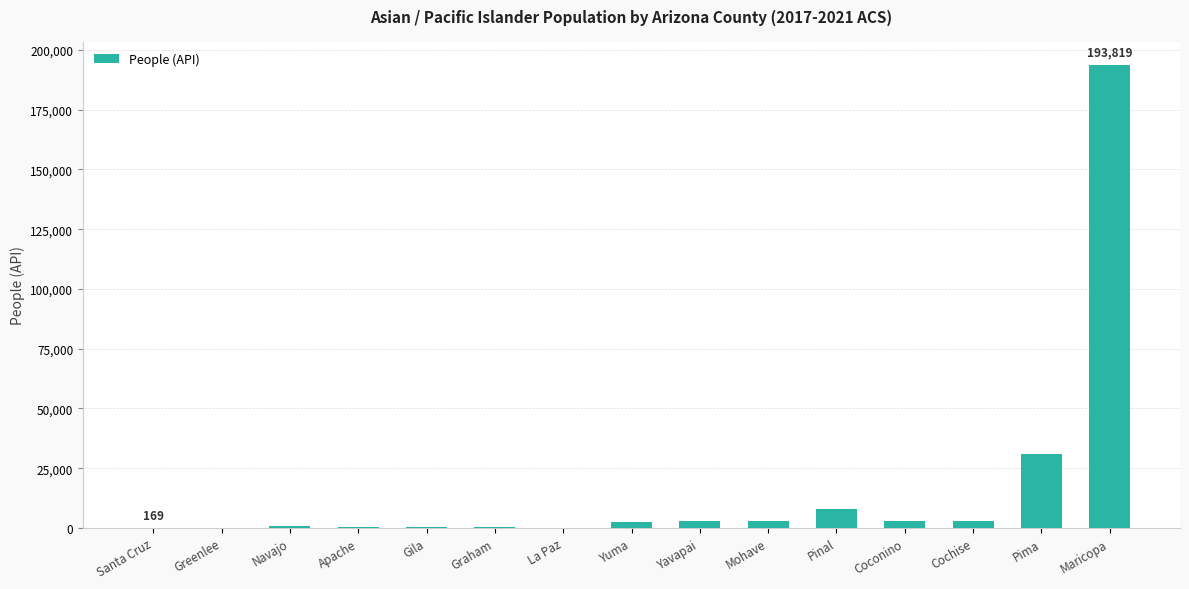

At which label is the value closest to 96931?

Pima